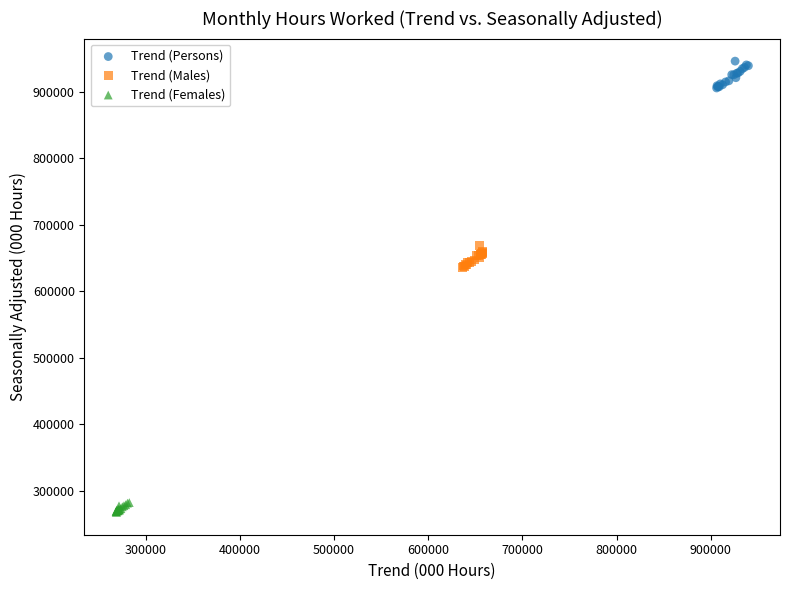

Which series has the widest spread of Y values?

Trend (Persons)